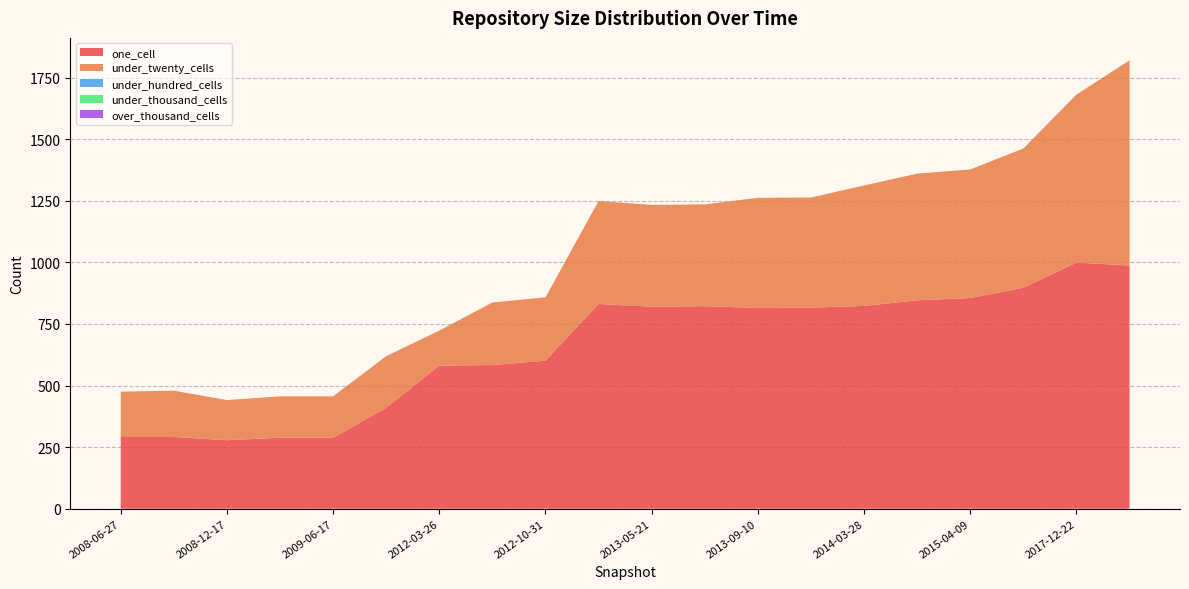

Reading left to right, what are all the values shown in this chart?

one_cell: 2009-06-17=288	2013-02-20=831	2012-10-31=601	2013-05-21=820	2012-03-26=581	2015-07-03=897	2013-07-09=822	2015-01-19=846	2008-12-17=278	2018-07-11=987	2011-02-21=410	2008-06-27=291	2013-12-20=816	2017-12-22=999	2014-03-28=823	2015-04-09=855	2008-10-10=291	2013-09-10=815	2009-04-06=288	2012-07-13=583
under_twenty_cells: 2009-06-17=168	2013-02-20=418	2012-10-31=257	2013-05-21=413	2012-03-26=142	2015-07-03=565	2013-07-09=413	2015-01-19=514	2008-12-17=163	2018-07-11=833	2011-02-21=209	2008-06-27=184	2013-12-20=447	2017-12-22=682	2014-03-28=489	2015-04-09=522	2008-10-10=188	2013-09-10=447	2009-04-06=168	2012-07-13=254
under_hundred_cells: 2009-06-17=0	2013-02-20=0	2012-10-31=0	2013-05-21=0	2012-03-26=0	2015-07-03=0	2013-07-09=0	2015-01-19=0	2008-12-17=0	2018-07-11=0	2011-02-21=0	2008-06-27=0	2013-12-20=0	2017-12-22=0	2014-03-28=0	2015-04-09=0	2008-10-10=0	2013-09-10=0	2009-04-06=0	2012-07-13=0
under_thousand_cells: 2009-06-17=0	2013-02-20=0	2012-10-31=0	2013-05-21=0	2012-03-26=0	2015-07-03=0	2013-07-09=0	2015-01-19=0	2008-12-17=0	2018-07-11=0	2011-02-21=0	2008-06-27=0	2013-12-20=0	2017-12-22=0	2014-03-28=0	2015-04-09=0	2008-10-10=0	2013-09-10=0	2009-04-06=0	2012-07-13=0
over_thousand_cells: 2009-06-17=0	2013-02-20=0	2012-10-31=0	2013-05-21=0	2012-03-26=0	2015-07-03=0	2013-07-09=0	2015-01-19=0	2008-12-17=0	2018-07-11=0	2011-02-21=0	2008-06-27=0	2013-12-20=0	2017-12-22=0	2014-03-28=0	2015-04-09=0	2008-10-10=0	2013-09-10=0	2009-04-06=0	2012-07-13=0